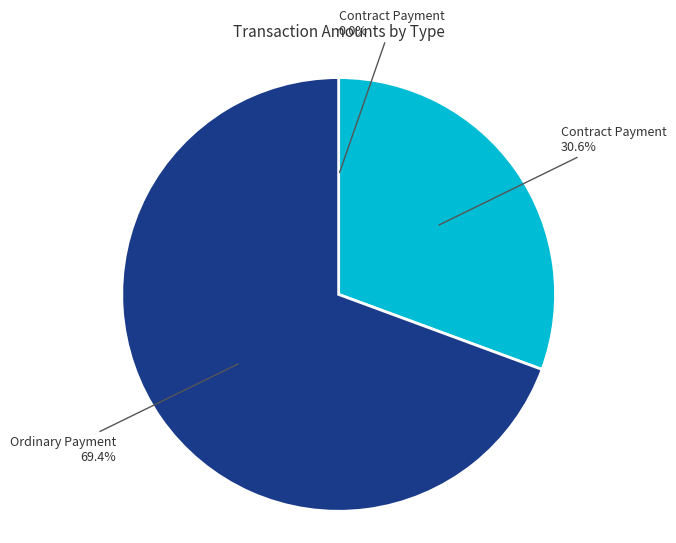

Is there any slice that represents more than half of the pie?

Yes